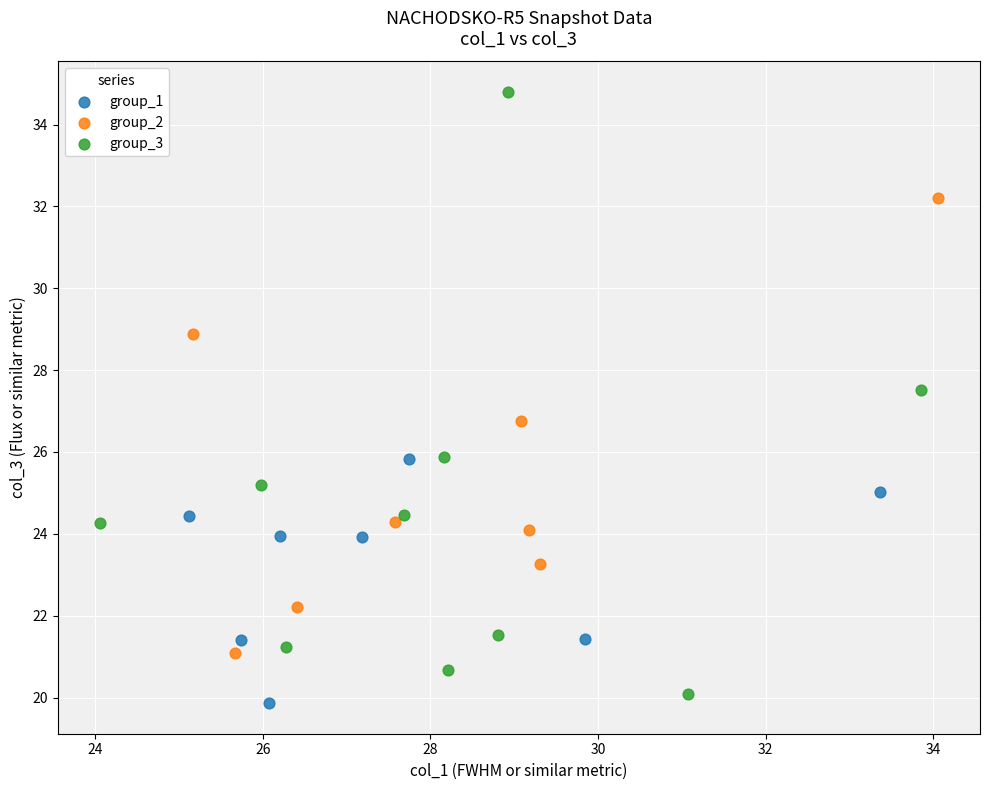

Which series contains the highest Y value?

group_3